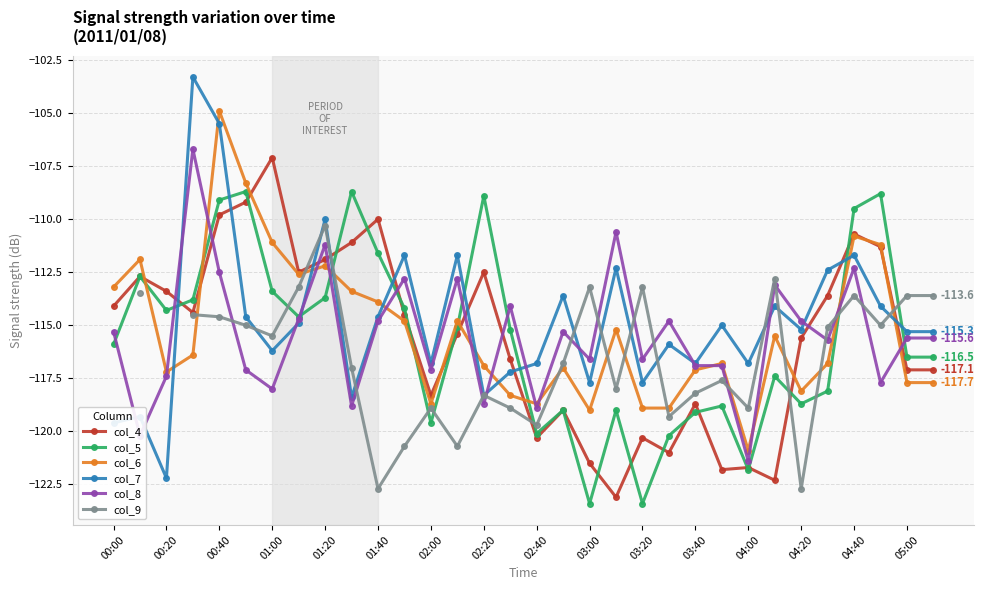

What is the approximate value of col_7 at 01:40?

-114.6